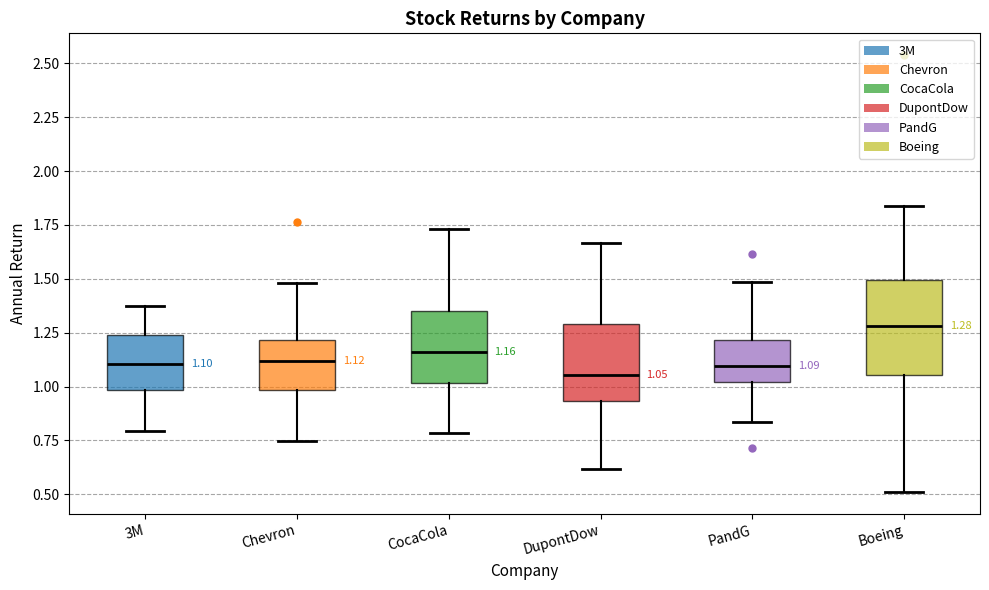

Comparing the boxes themselves (not the whiskers), which one is the tallest?

Boeing